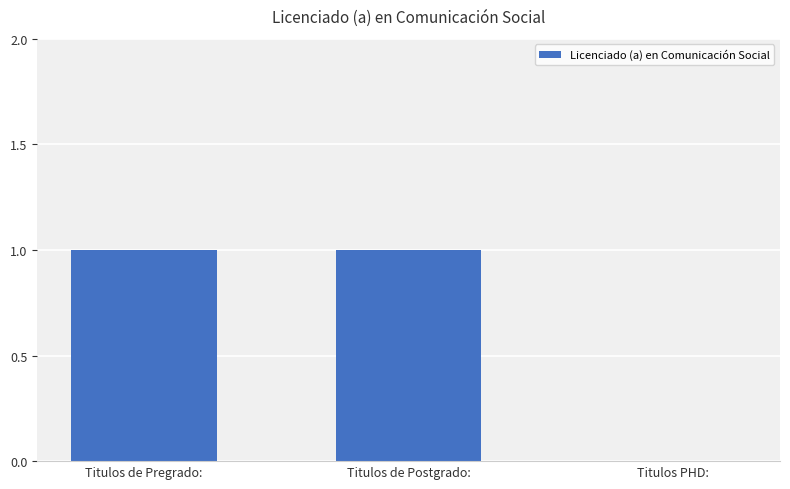

Between Titulos de Pregrado: and Titulos PHD:, which is larger?

Titulos de Pregrado: